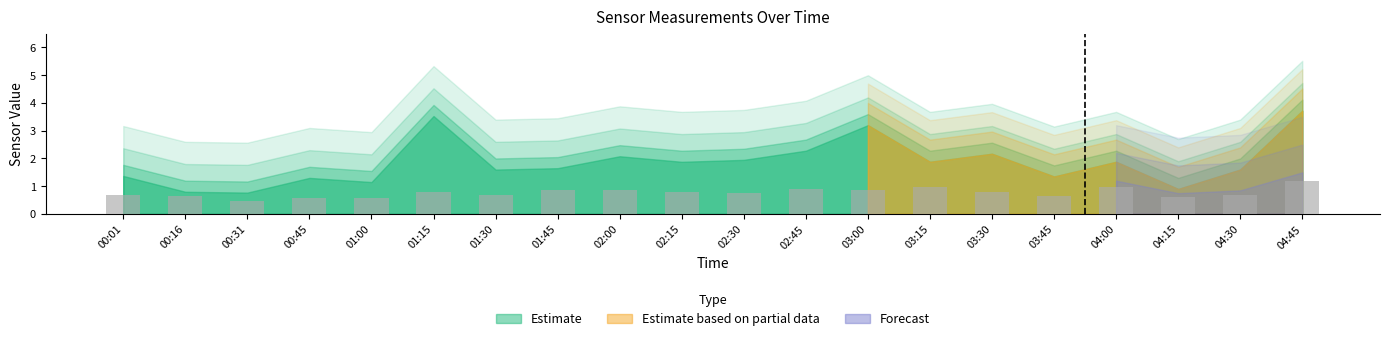

What is the label of the 5th bar from the left?

01:00